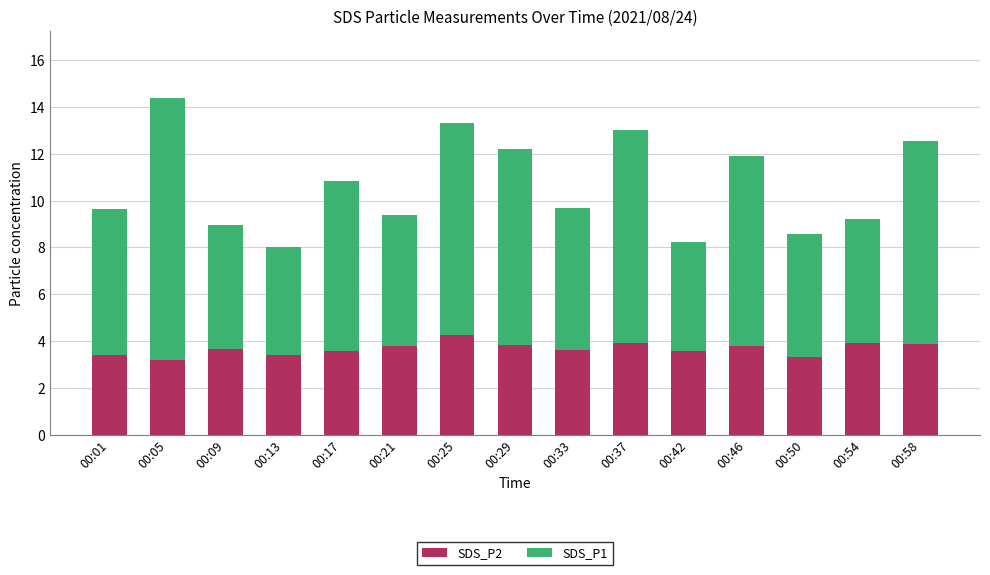

The SDS_P2 series shows 2.5 at 00:25. True or false?

False